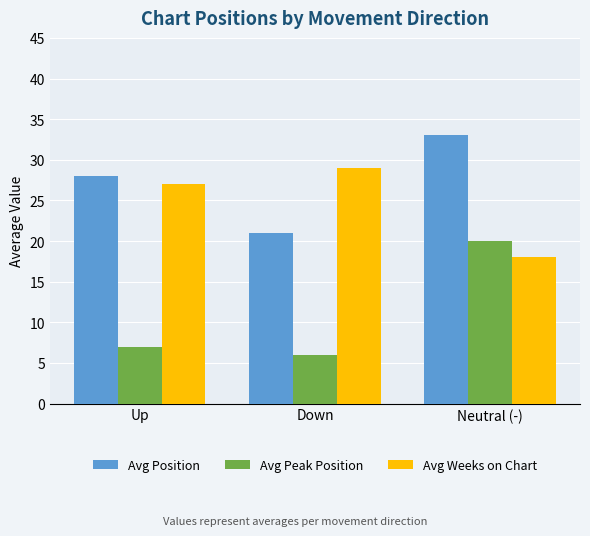

At which label does Avg Position reach its minimum?

Down